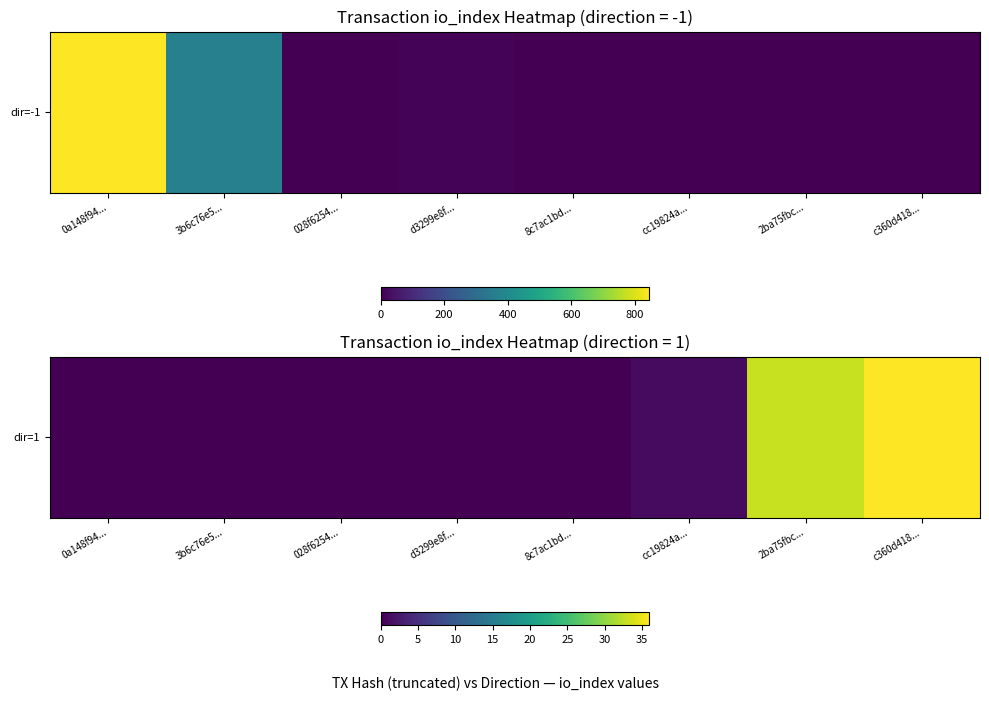

The value at 2ba75fbc... is 33. True or false?

True